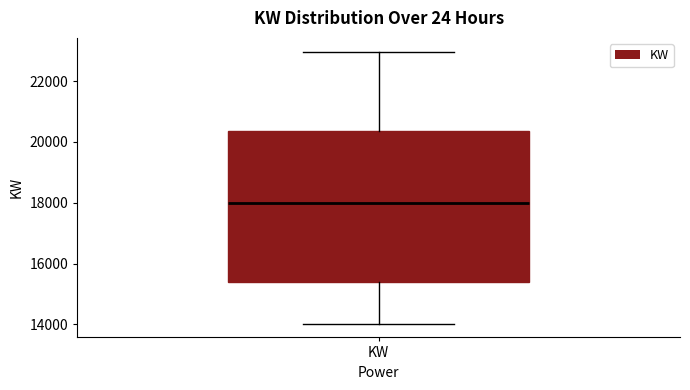

Where does the lower whisker of the box for KW end on the y-axis? The values are not printed on the chart, so give them approximately, as read against the axis.

14000